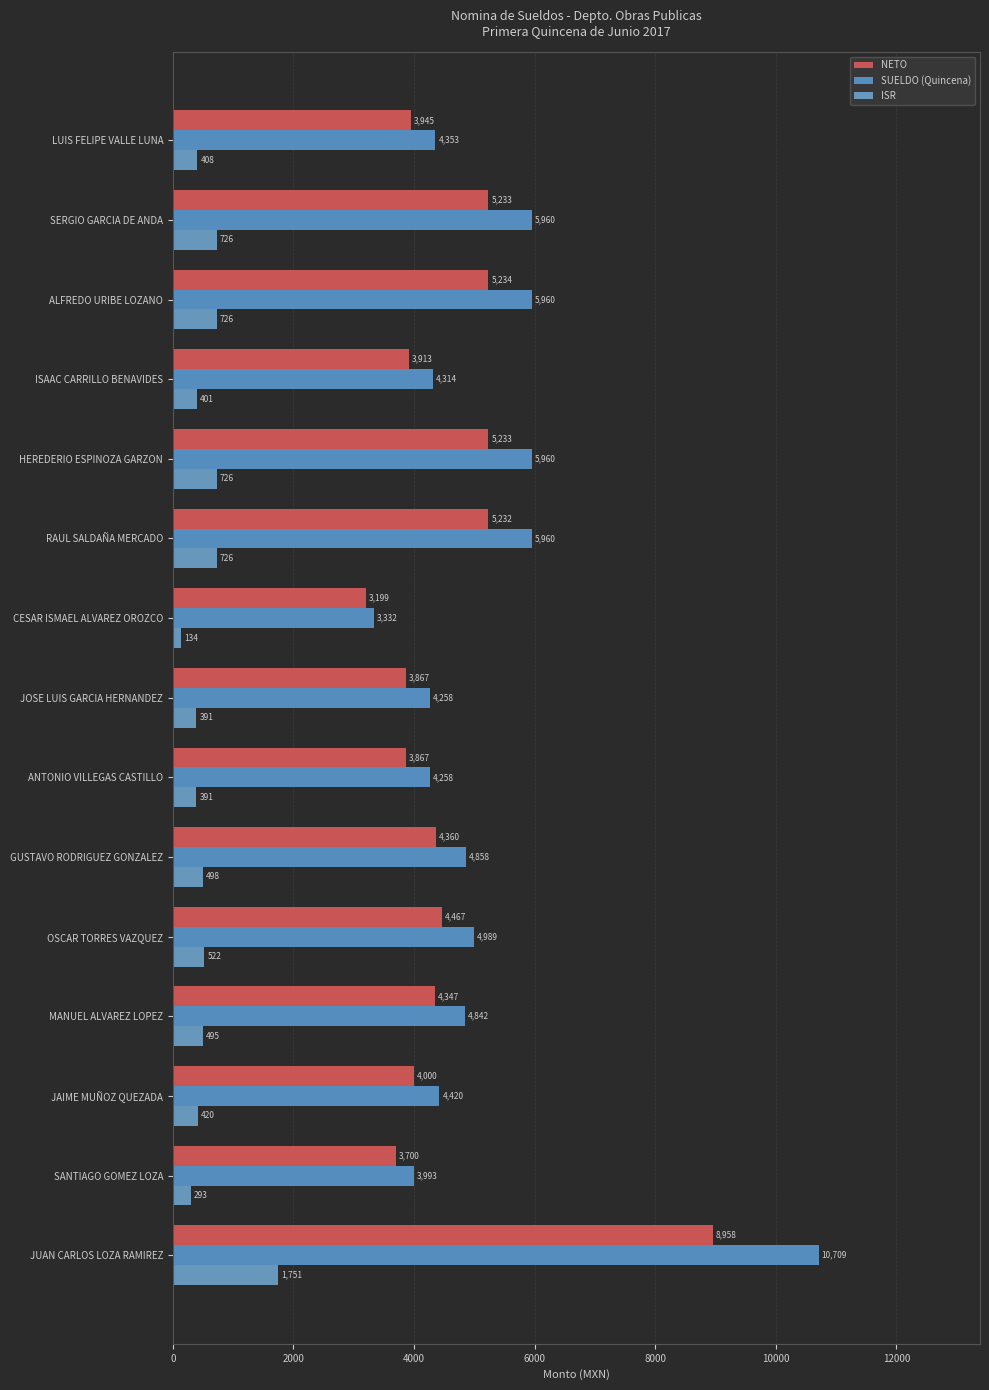

How many categories are shown in the chart?

15